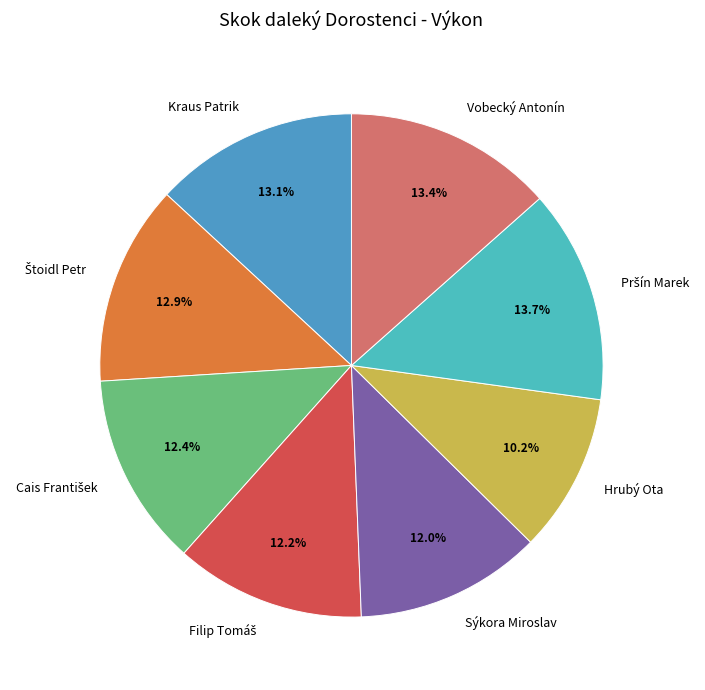

Does Sýkora Miroslav account for over 50% of the chart?

No